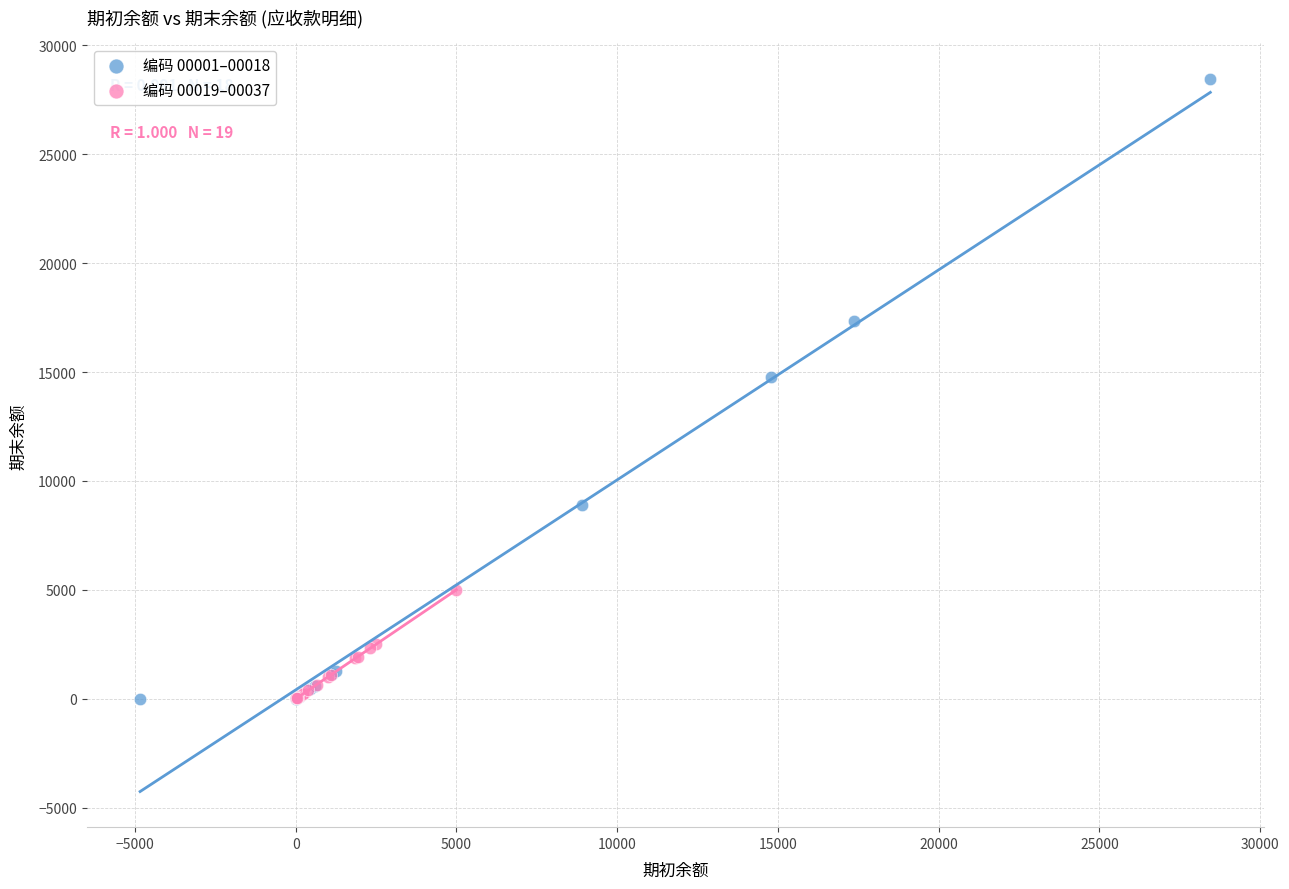

Which series contains the highest Y value?

编码 00001–00018